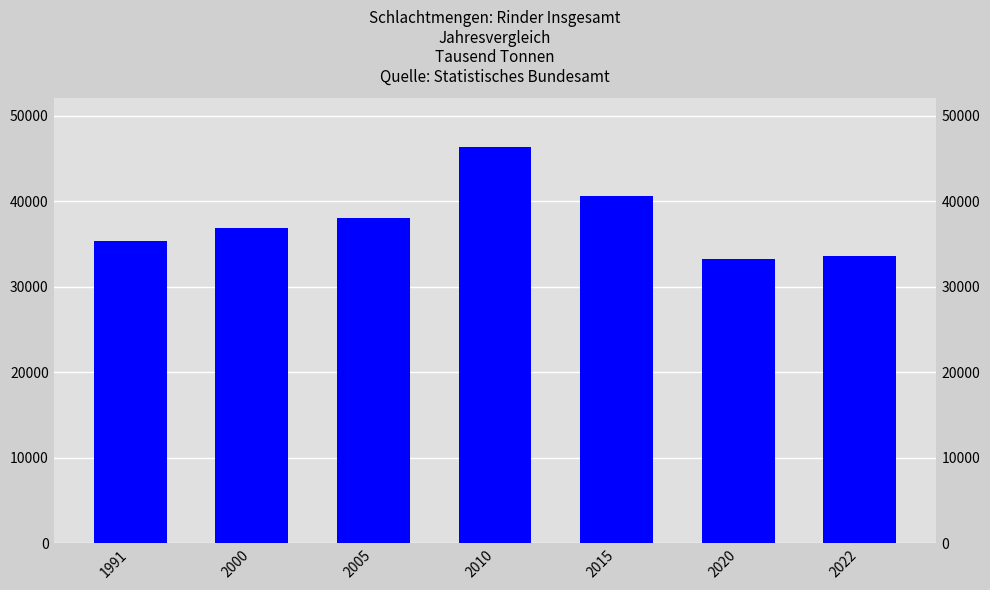

What is the sum of all values?

263932